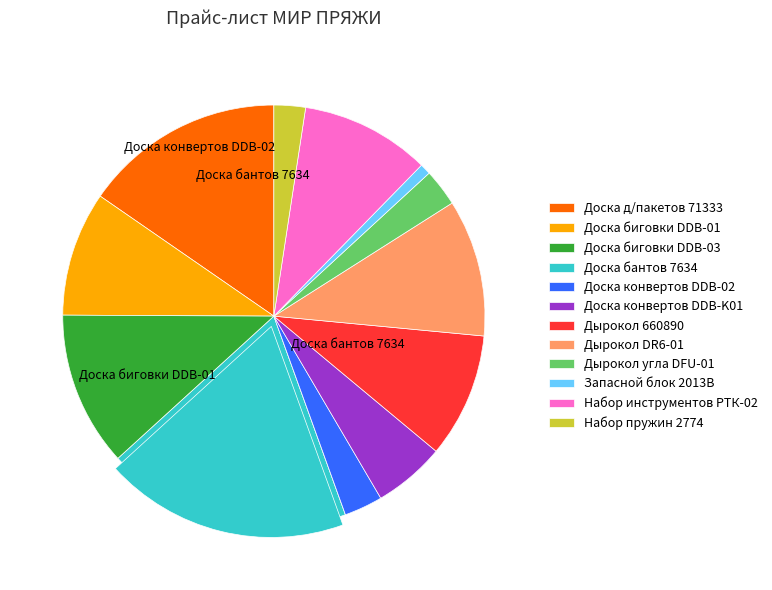

How many segments does this pie chart have?

12